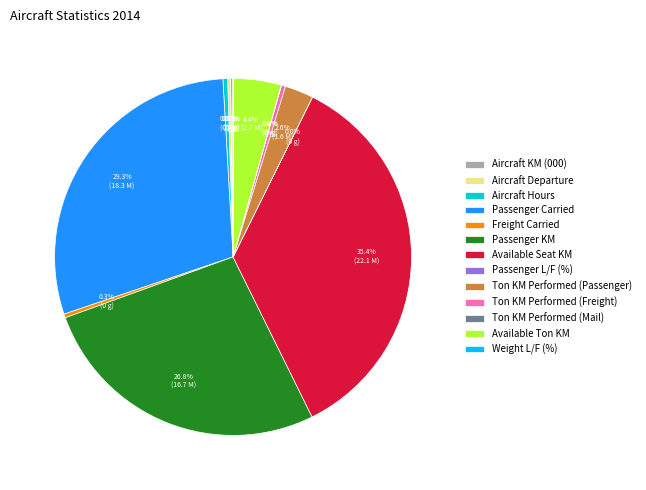

Which category has the biggest portion of the pie?

Available Seat KM